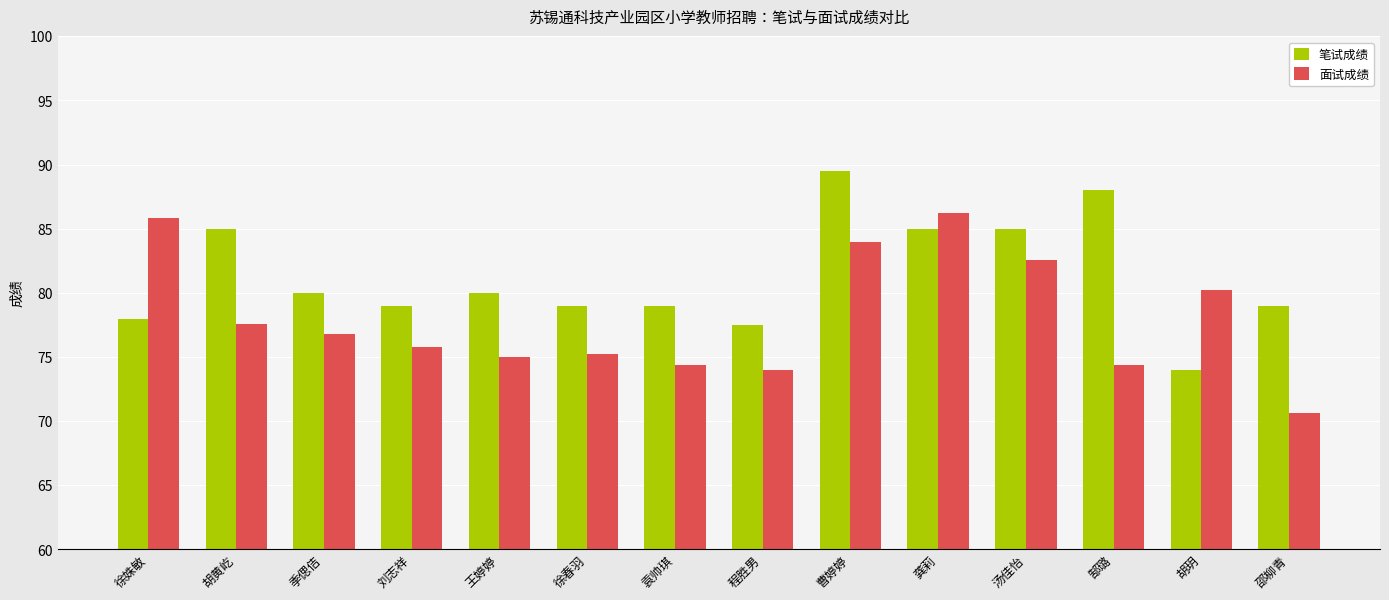

What is the average value of the 笔试成绩 series?

81.3